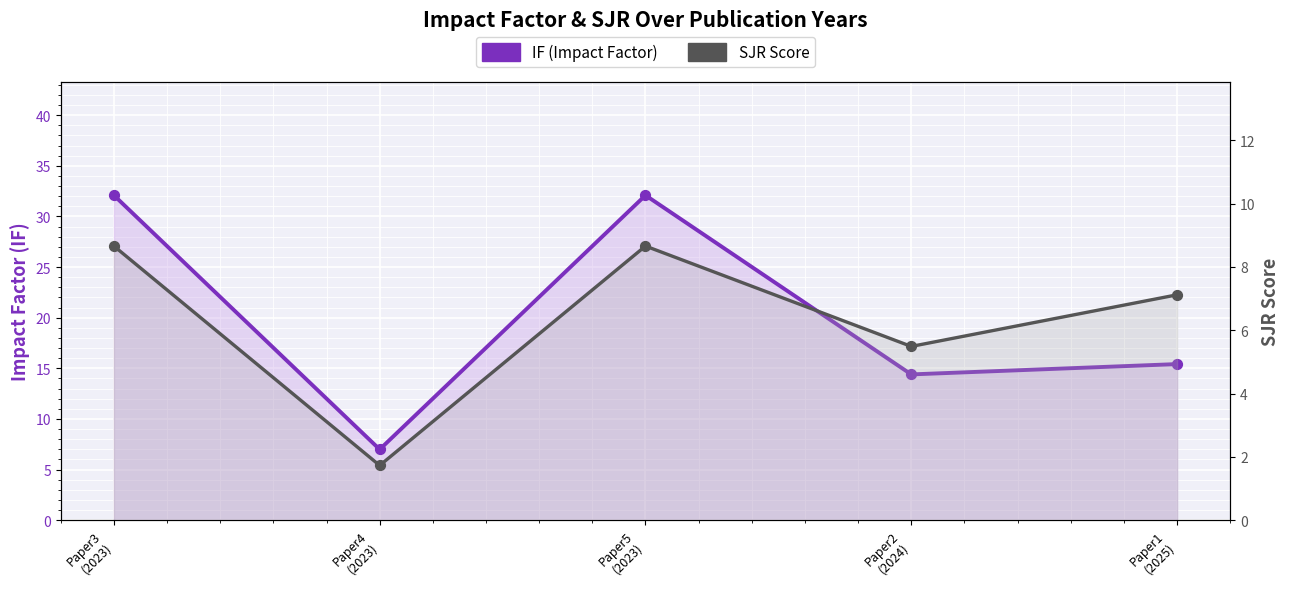

Which series contains the lowest Y value?

SJR Score